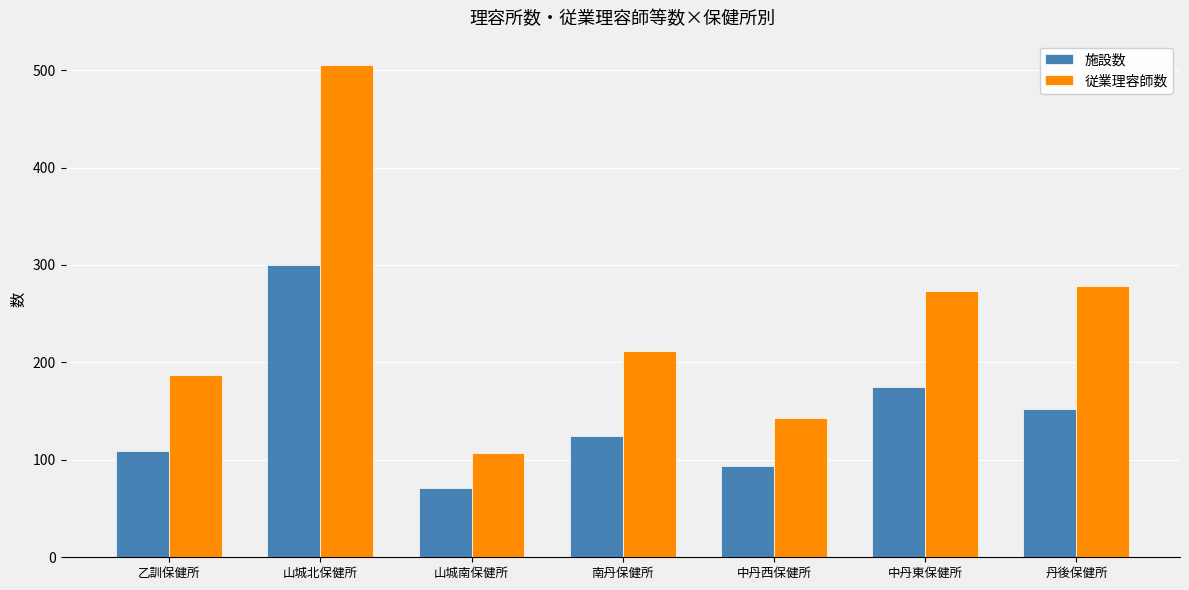

What are all the series names shown in the legend?

施設数, 従業理容師数